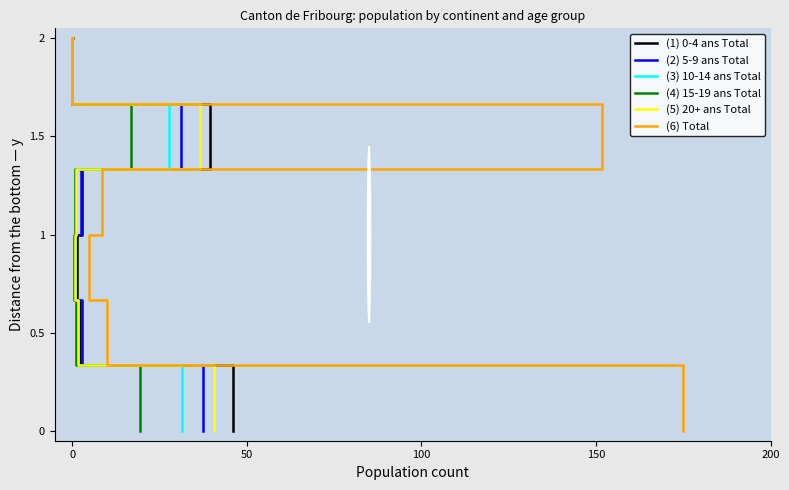

True or false: (2) 5-9 ans Total has more than 2 points higher than both neighbors.

False